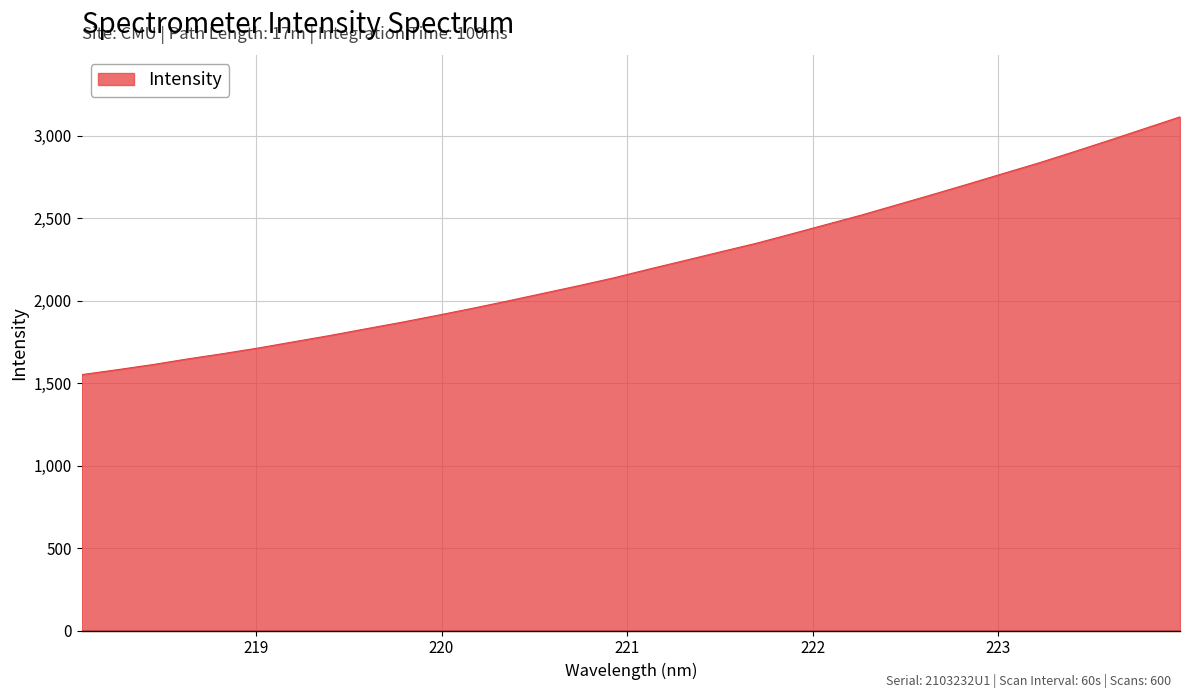

What is the smallest value displayed?

1551.6